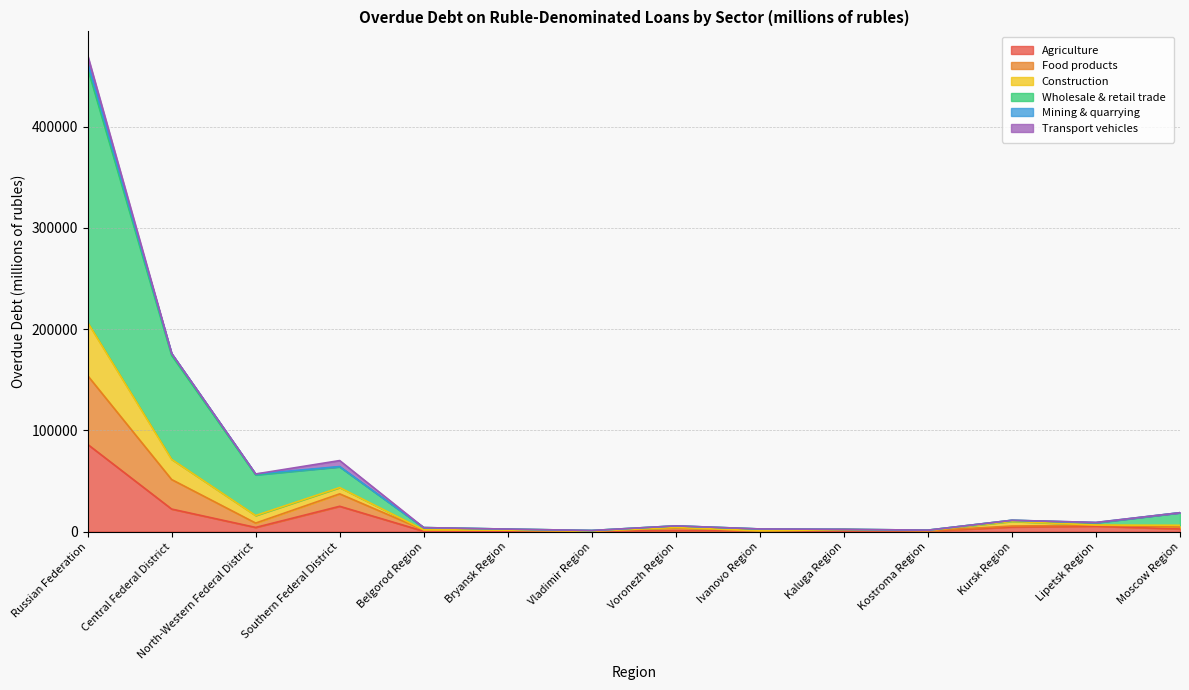

Which category has the lowest value in the Construction series?

Vladimir Region